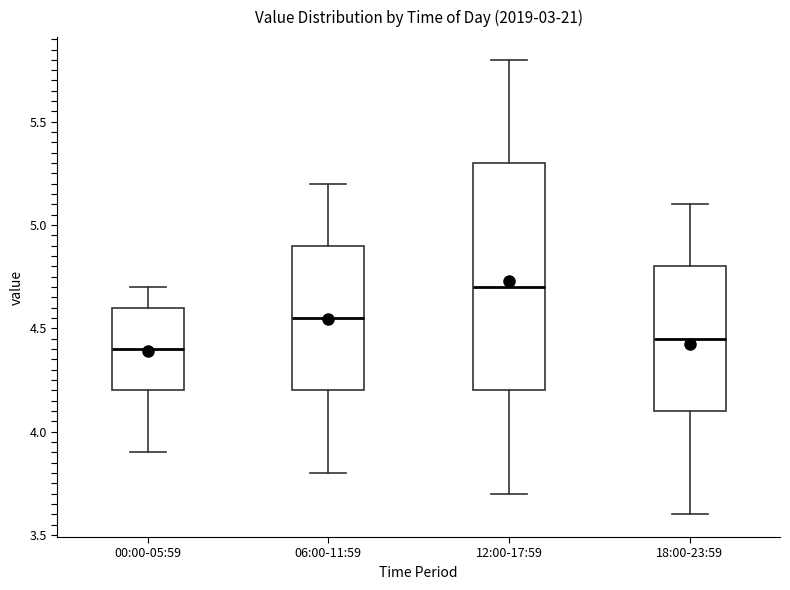

Where does the lower whisker of the box for 18:00-23:59 end on the y-axis? The values are not printed on the chart, so give them approximately, as read against the axis.

3.60